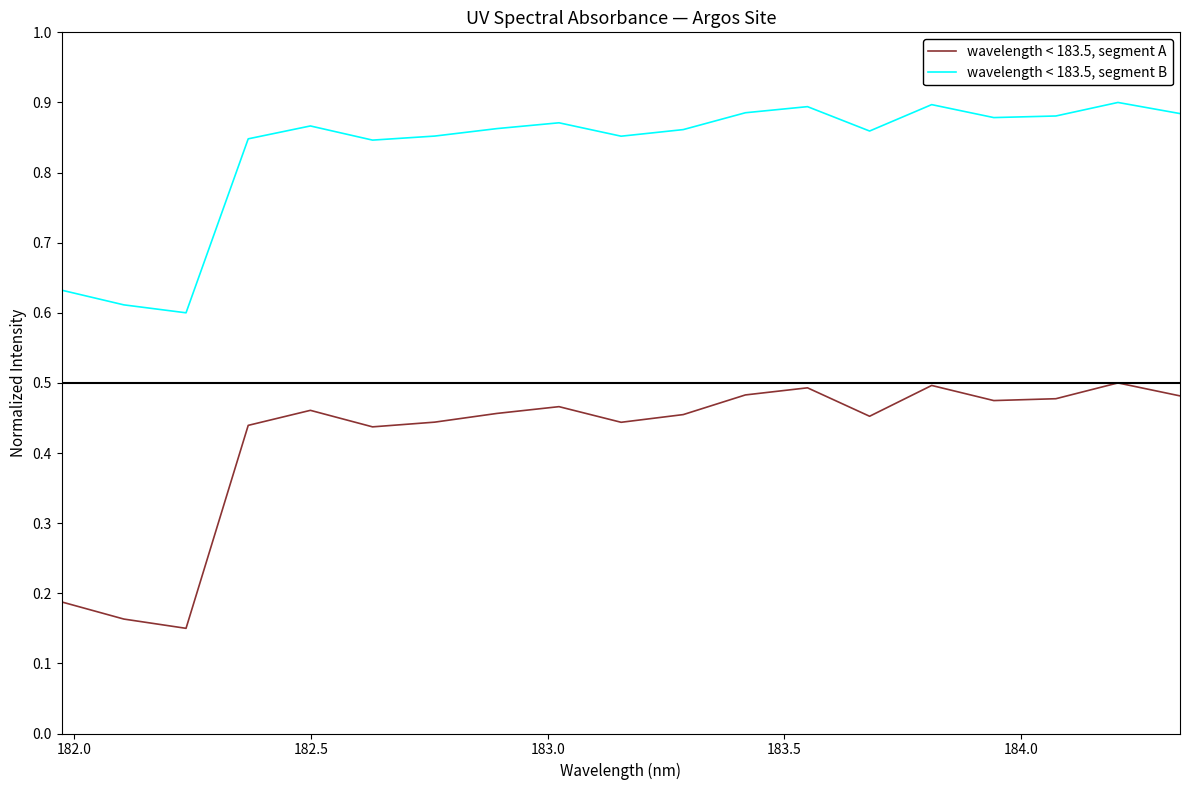

Which series has the widest spread of values?

wavelength < 183.5, segment A